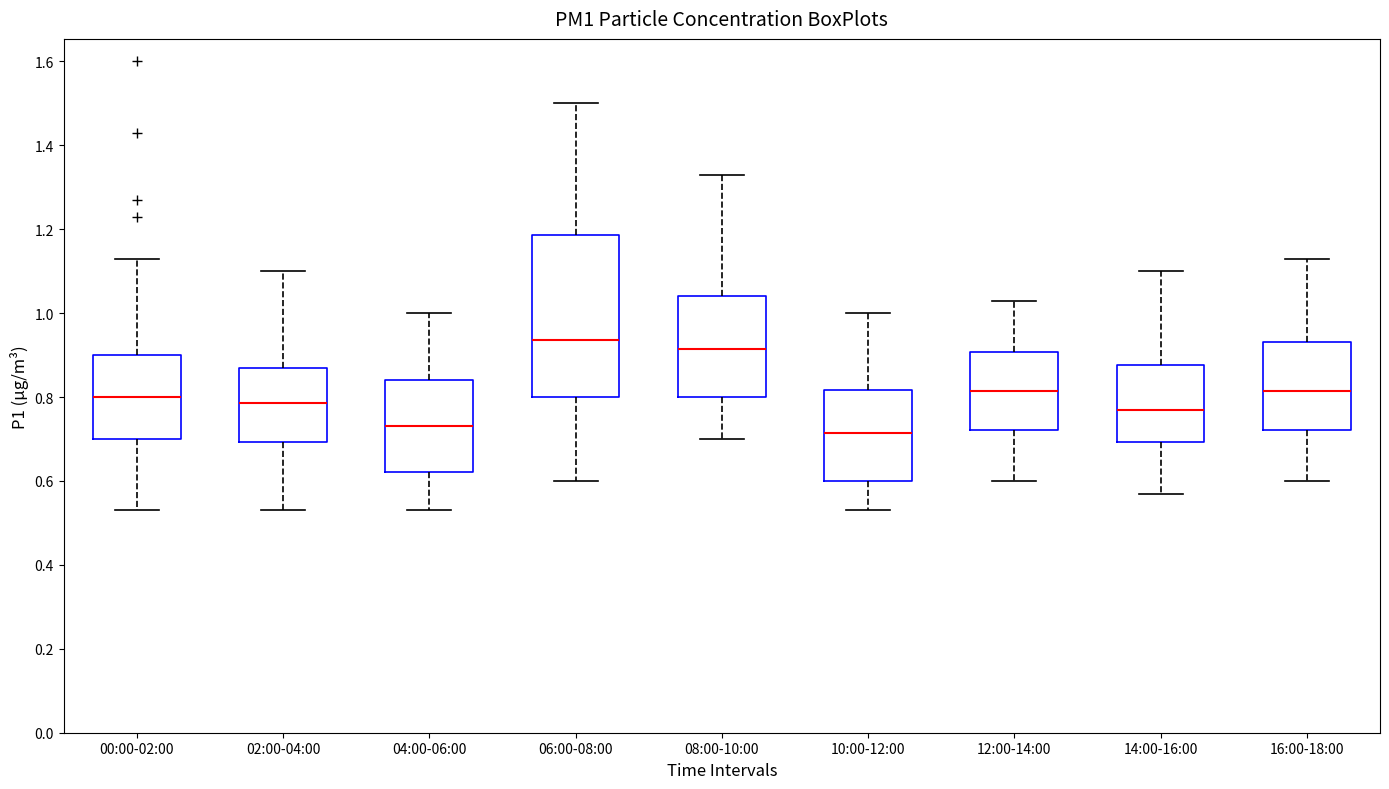

Reading left to right, read every box against the y-axis: the position of its median line, the range the box covers, and the ends of its whiskers. The values are not printed on the chart, so give them approximately, as read against the axis.

00:00-02:00: median 0.80, box 0.70 to 0.90, whiskers 0.54 to 1.14
02:00-04:00: median 0.78, box 0.70 to 0.88, whiskers 0.54 to 1.10
04:00-06:00: median 0.74, box 0.62 to 0.84, whiskers 0.54 to 1.00
06:00-08:00: median 0.94, box 0.80 to 1.18, whiskers 0.60 to 1.50
08:00-10:00: median 0.92, box 0.80 to 1.04, whiskers 0.70 to 1.34
10:00-12:00: median 0.72, box 0.60 to 0.82, whiskers 0.54 to 1.00
12:00-14:00: median 0.82, box 0.72 to 0.90, whiskers 0.60 to 1.04
14:00-16:00: median 0.78, box 0.70 to 0.88, whiskers 0.58 to 1.10
16:00-18:00: median 0.82, box 0.72 to 0.94, whiskers 0.60 to 1.14